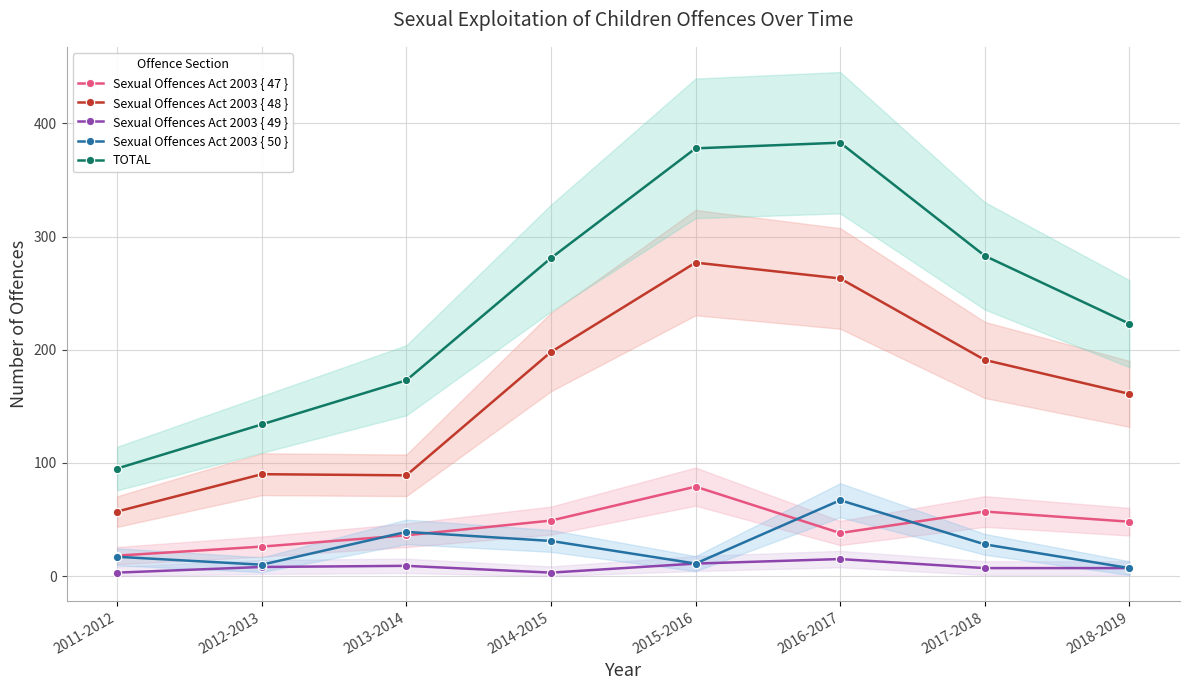

At 2017-2018, list the series in order from largest to smallest.

TOTAL, Sexual Offences Act 2003 { 48 }, Sexual Offences Act 2003 { 47 }, Sexual Offences Act 2003 { 50 }, Sexual Offences Act 2003 { 49 }